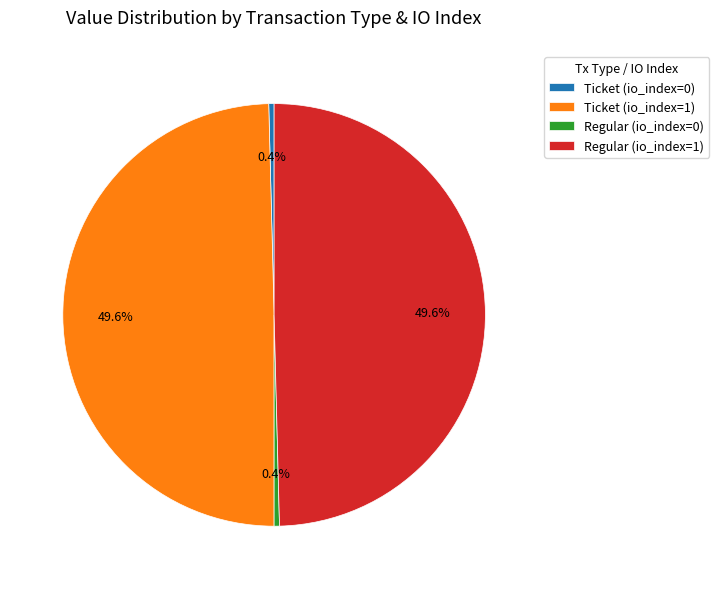

What is the total percentage of Ticket (io_index=0) and Regular (io_index=1)?

50.0%